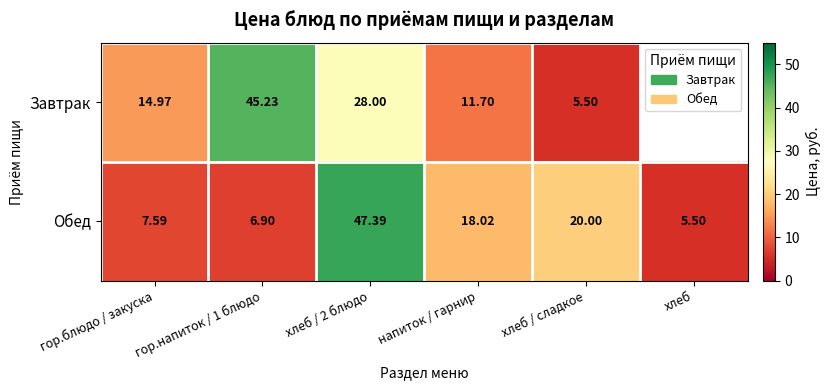

The value of Обед at гор.напиток / 1 блюдо is 6.9. True or false?

True